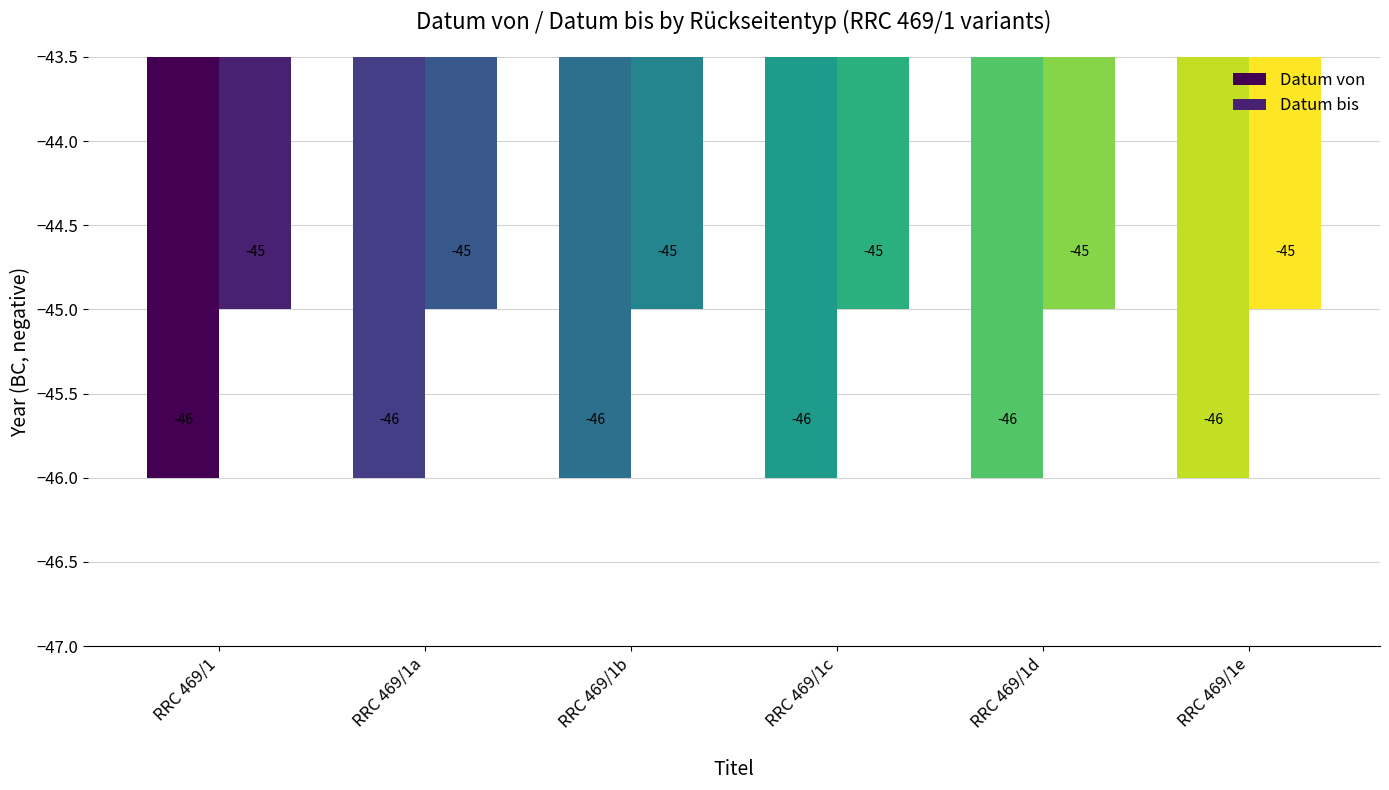

What is the average value of the Datum bis series?

-45